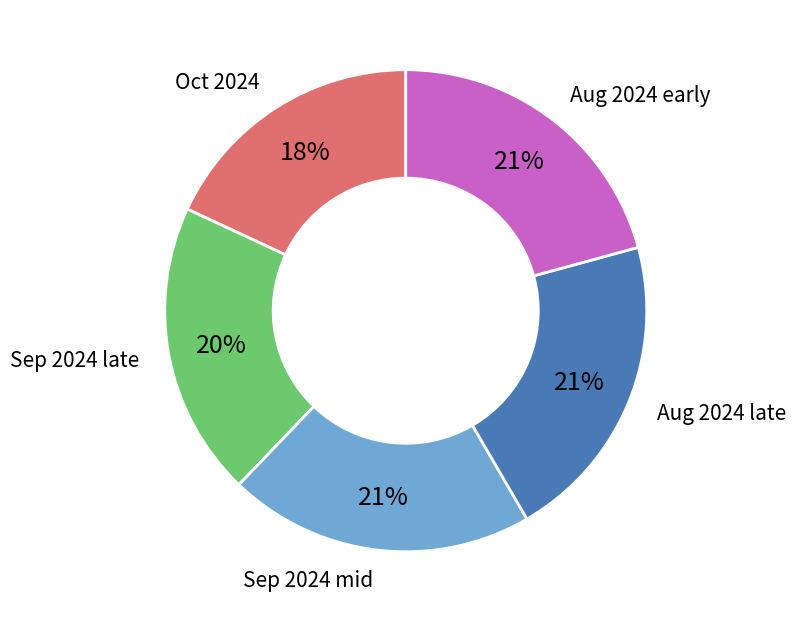

Does any single category account for the majority?

No